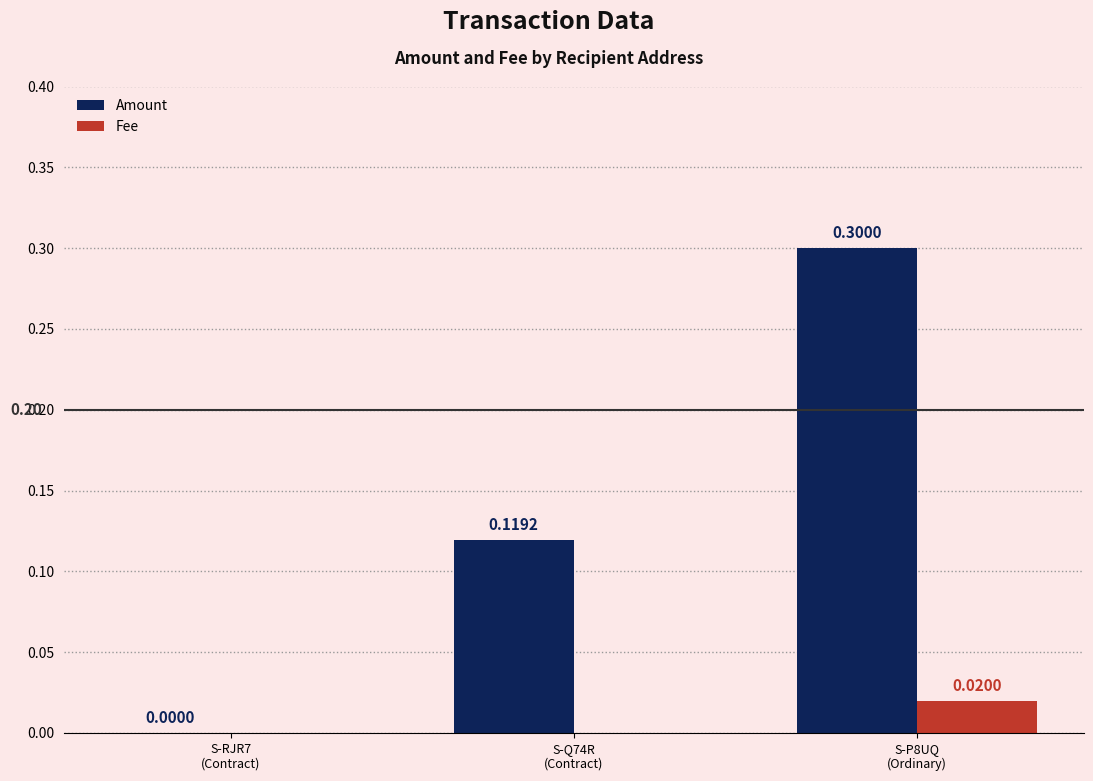

What is the sum of all Amount values?

0.4